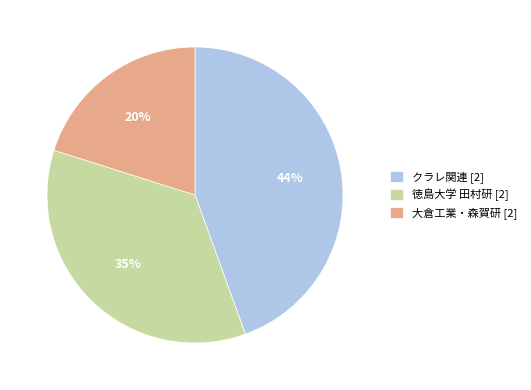

To the nearest percent, what is the difference between the largest and smallest slice percentages?

24%